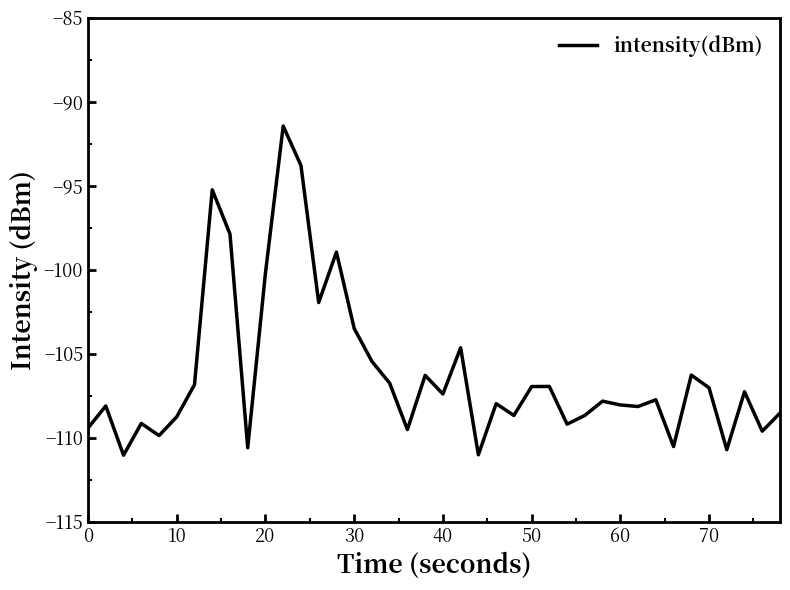

What is the minimum value shown in the chart?

-111.0